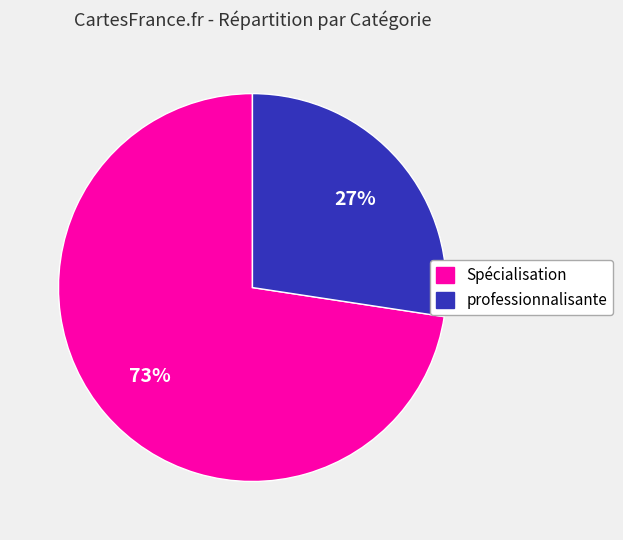

How many slices are in this pie chart?

2